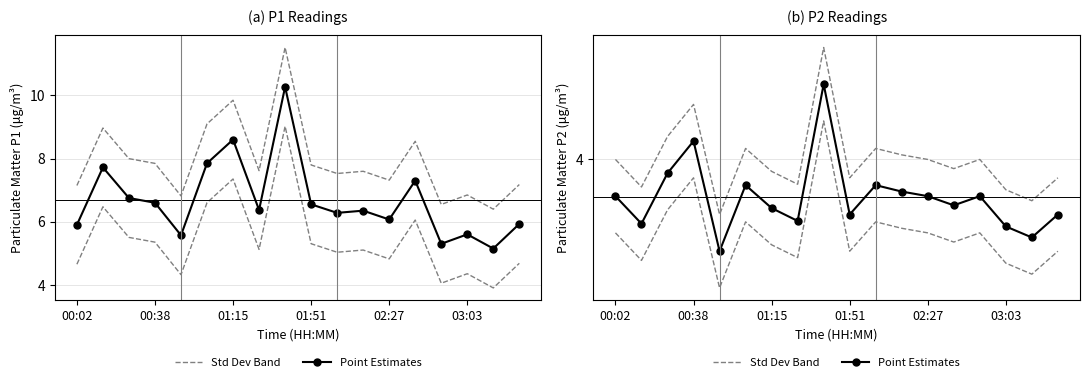

True or false: Std Dev Band and Point Estimates cross at least once.

False